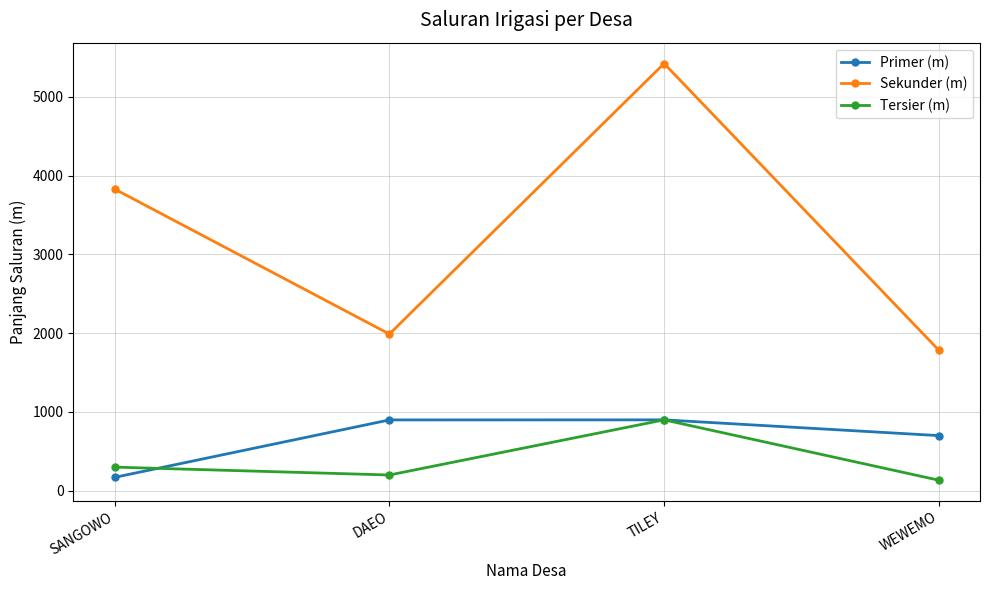

Which series has the widest spread of values?

Sekunder (m)